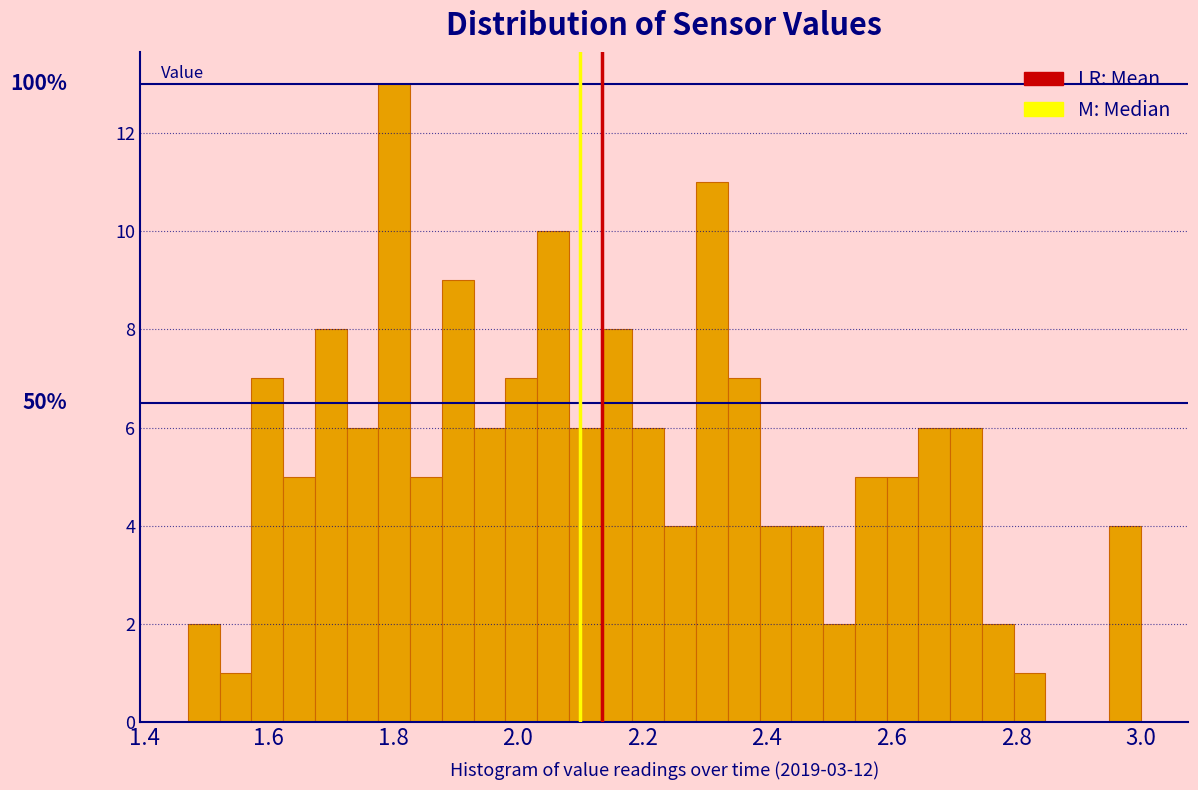

Read against the x-axis, roughly where is the centre of the tallest bar?

1.80